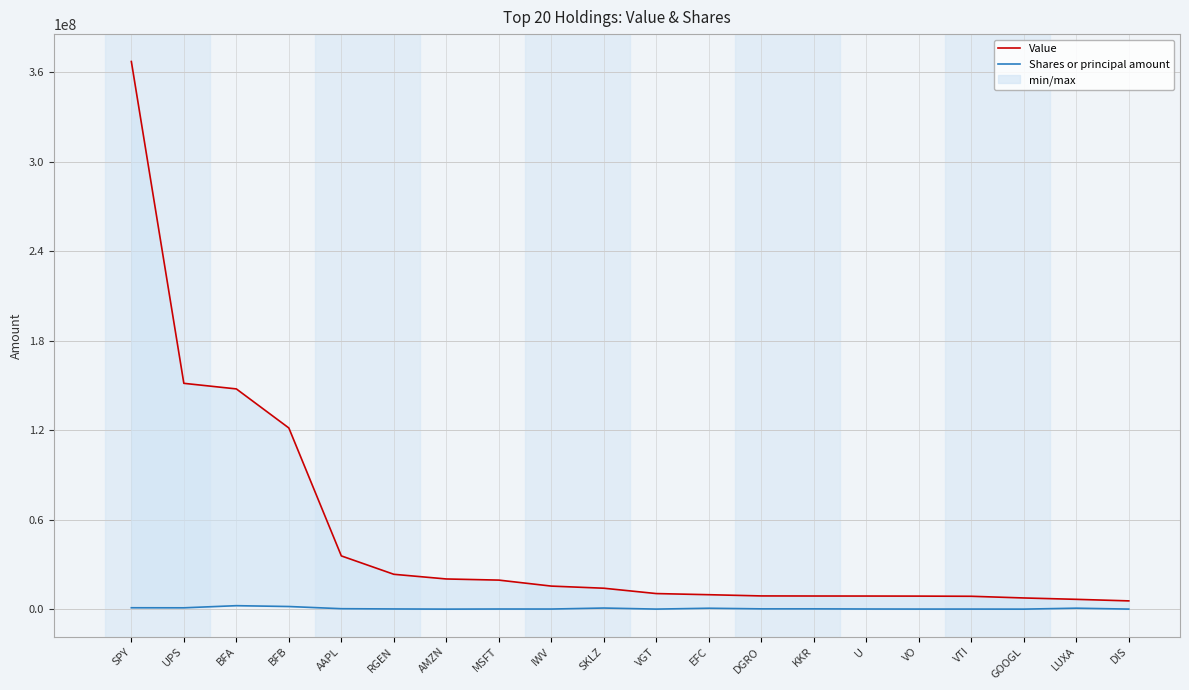

What position from the left is KKR?

14